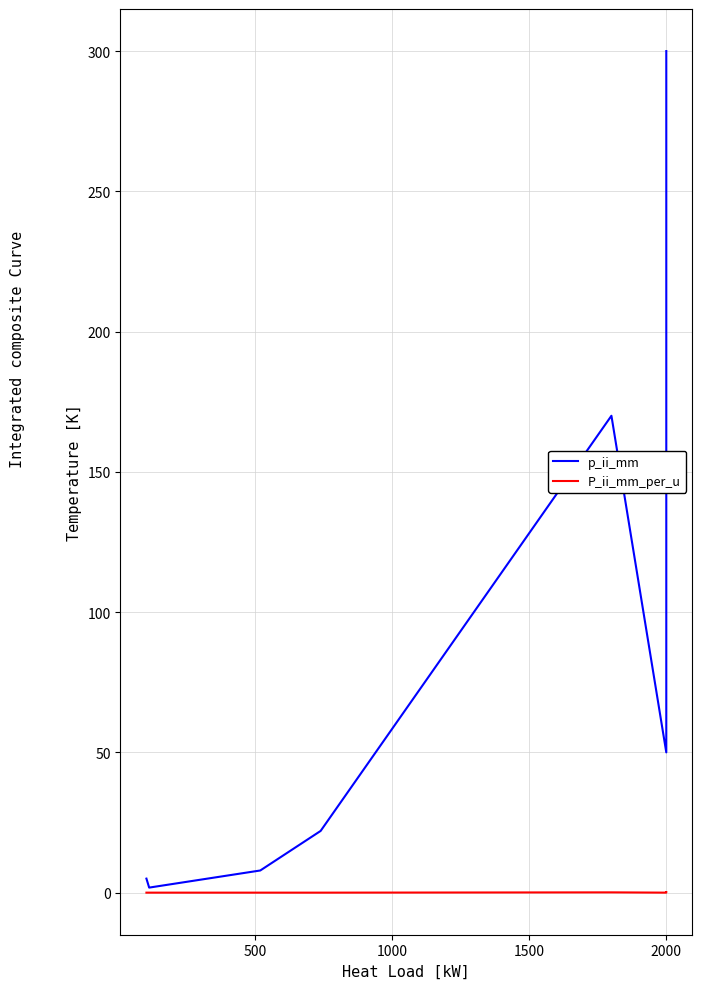

What is the average value of the p_ii_mm series?

77.1